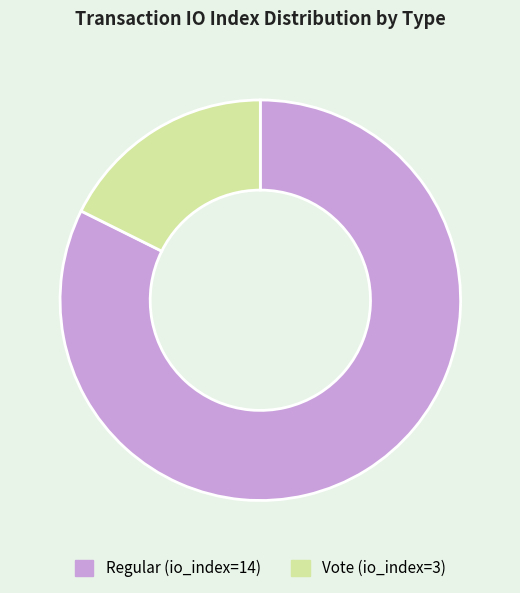

Approximately how many times larger is the value at Regular (io_index=14) compared to Vote (io_index=3)?

4.7